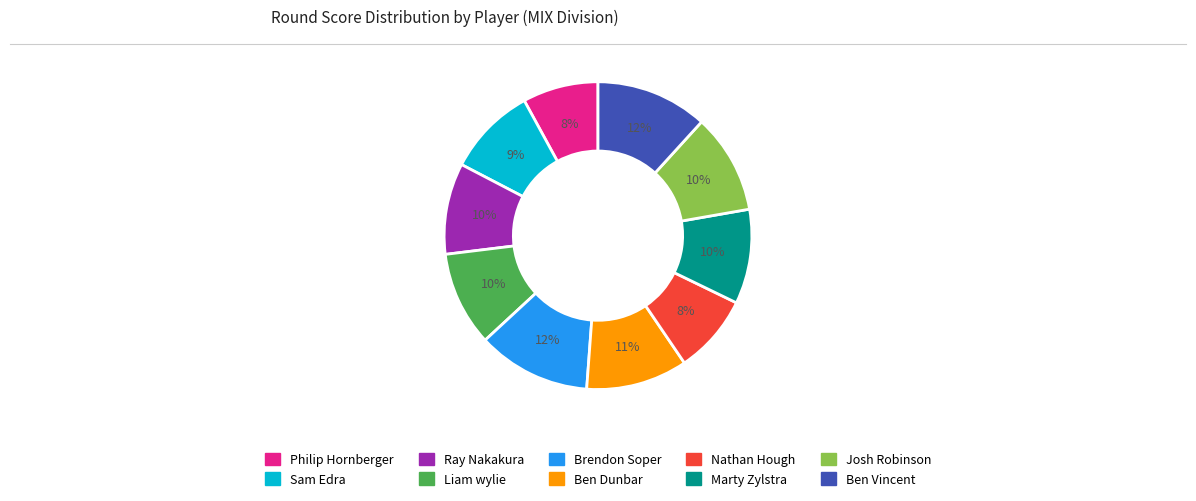

Is there a majority slice in this chart?

No